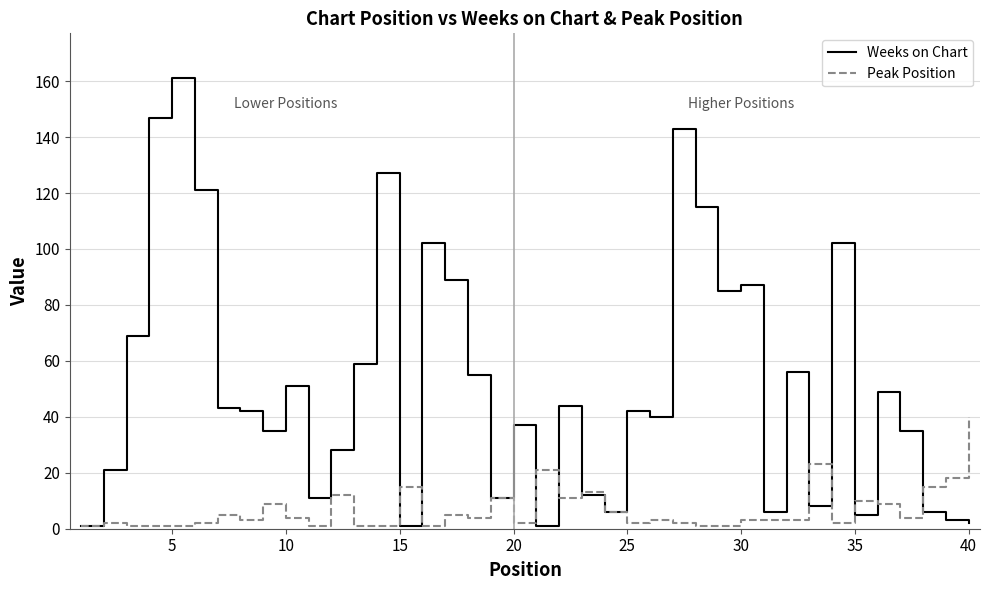

Which series has the largest range (max minus min)?

Weeks on Chart